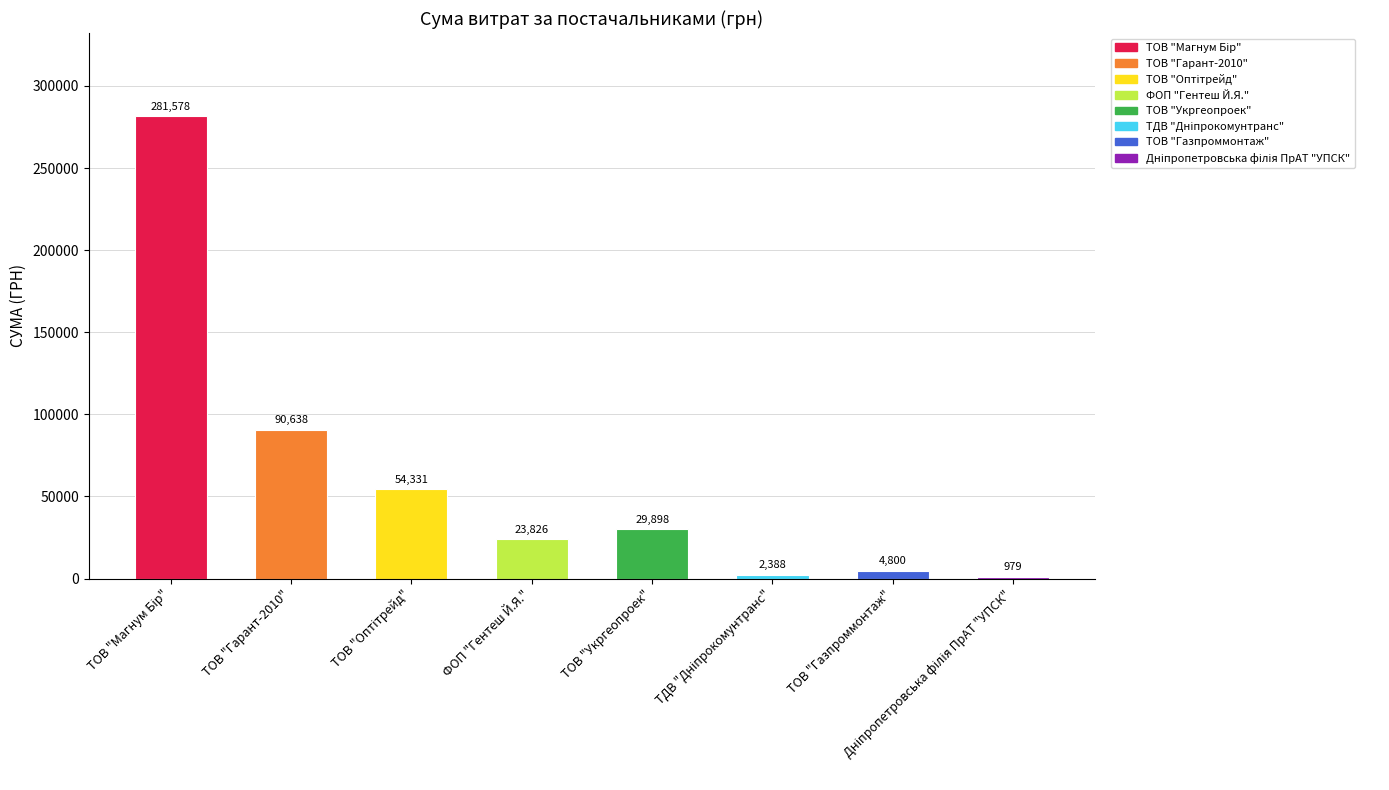

What is the change in value from ТОВ "Гарант-2010" to ТОВ "Газпроммонтаж"?

-85838.0